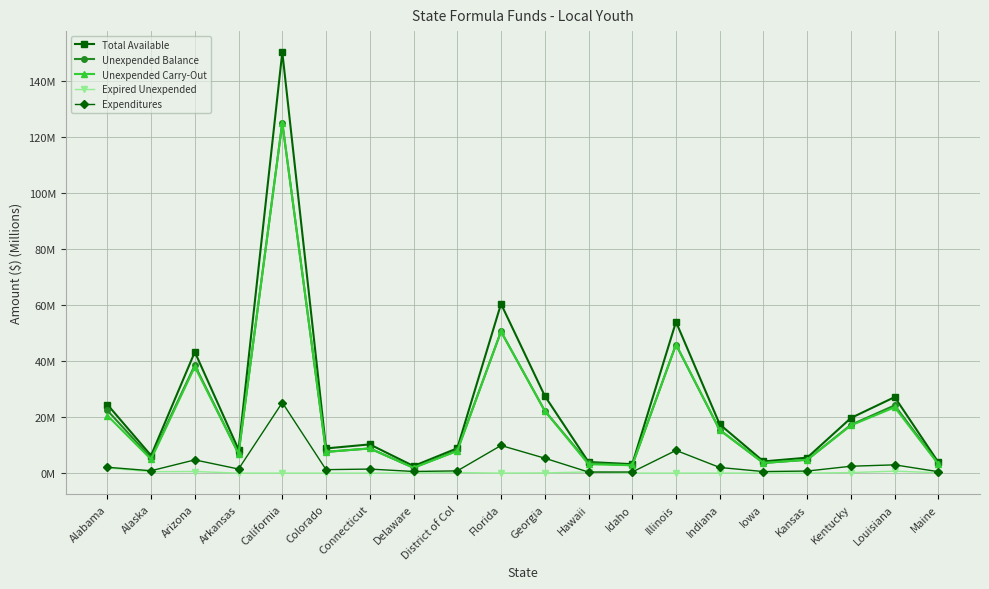

Where is the first local maximum for Unexpended Carry-Out?

Arizona